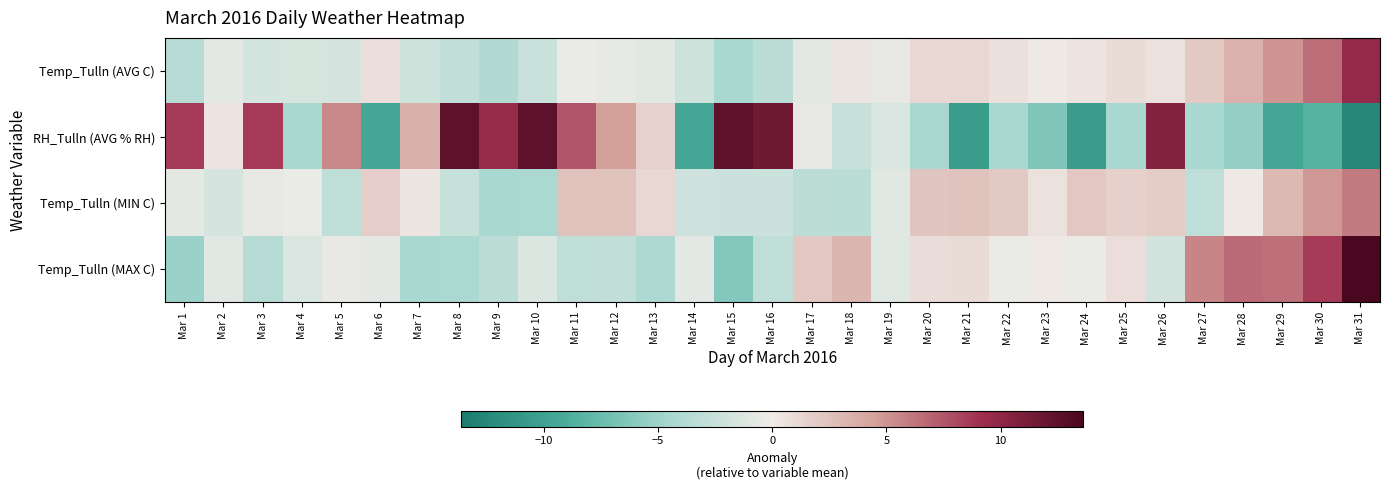

Count the number of categories in the chart.

31